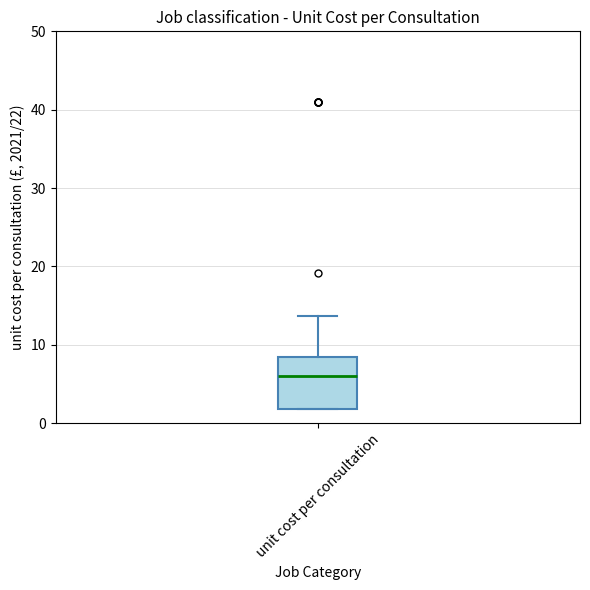

Where does the median line of the box for unit cost per consultation sit on the y-axis? The values are not printed on the chart, so give them approximately, as read against the axis.

6